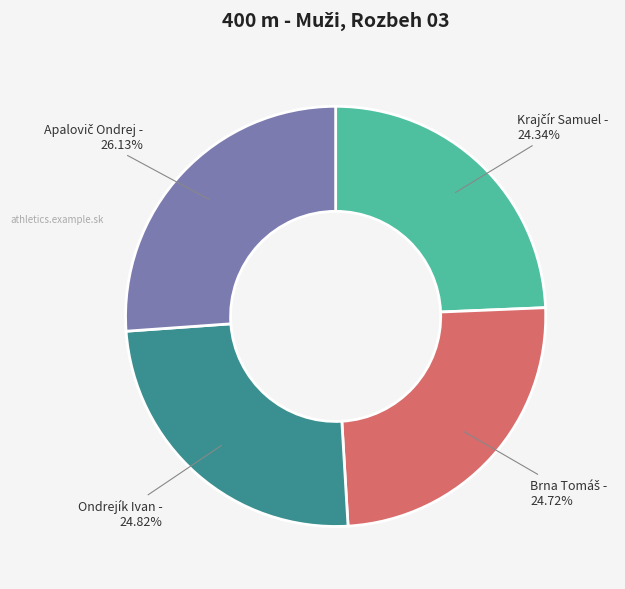

Is Ondrejík Ivan the majority of the pie?

No